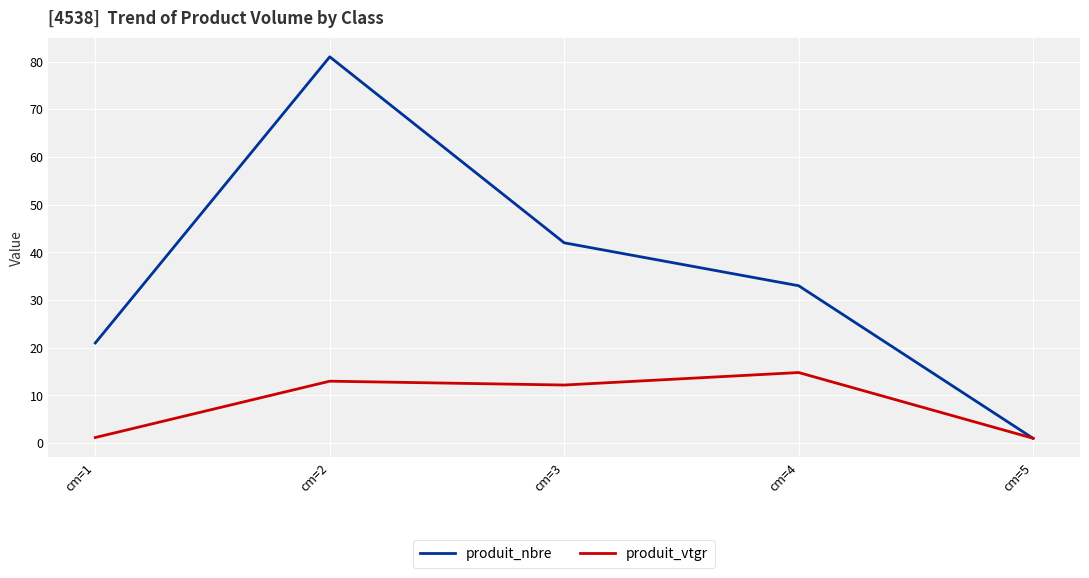

What are all the series names shown in the legend?

produit_nbre, produit_vtgr